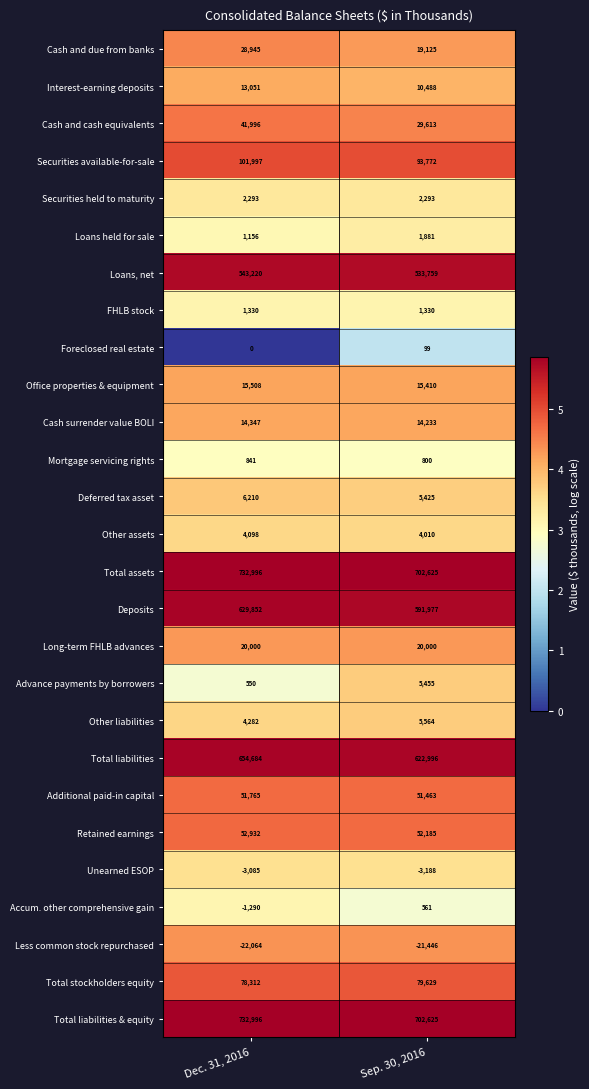

The Total stockholders equity series shows 126023 at Dec. 31, 2016. True or false?

False